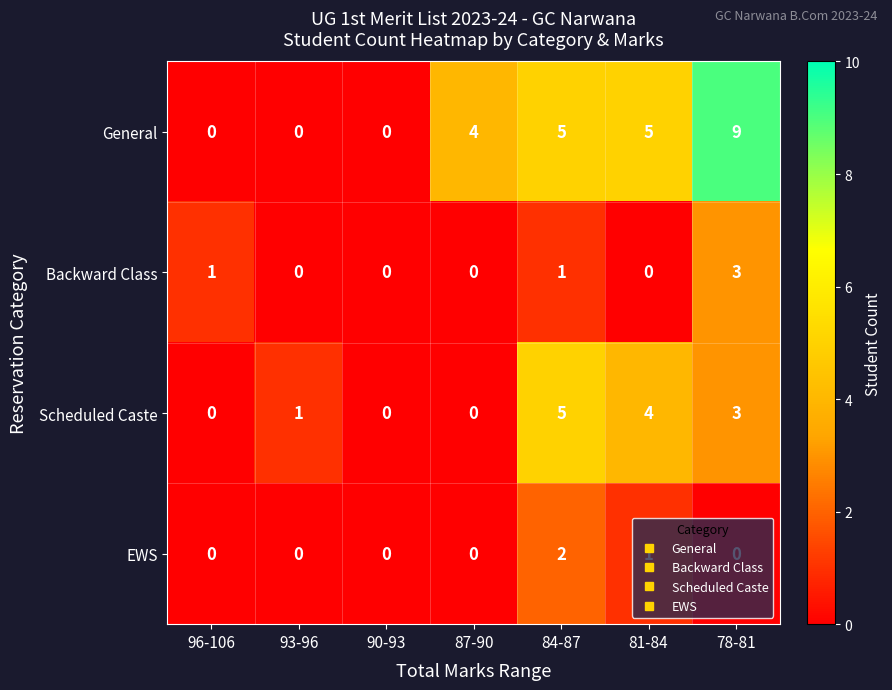

At which label is General closest to 4?

87-90